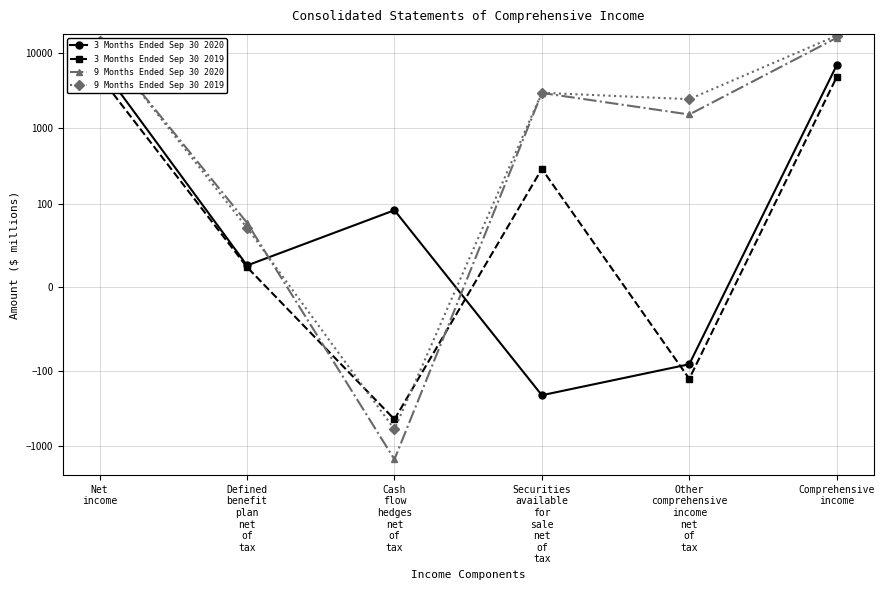

Is the value of 9 Months Ended Sep 30 2019 at Defined
benefit
plan
net
of
tax greater than the value of 9 Months Ended Sep 30 2020 at Comprehensive
income?

No